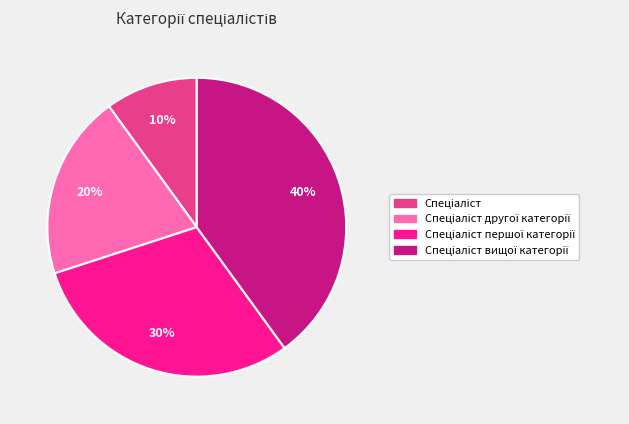

Count the number of slices in the pie.

4